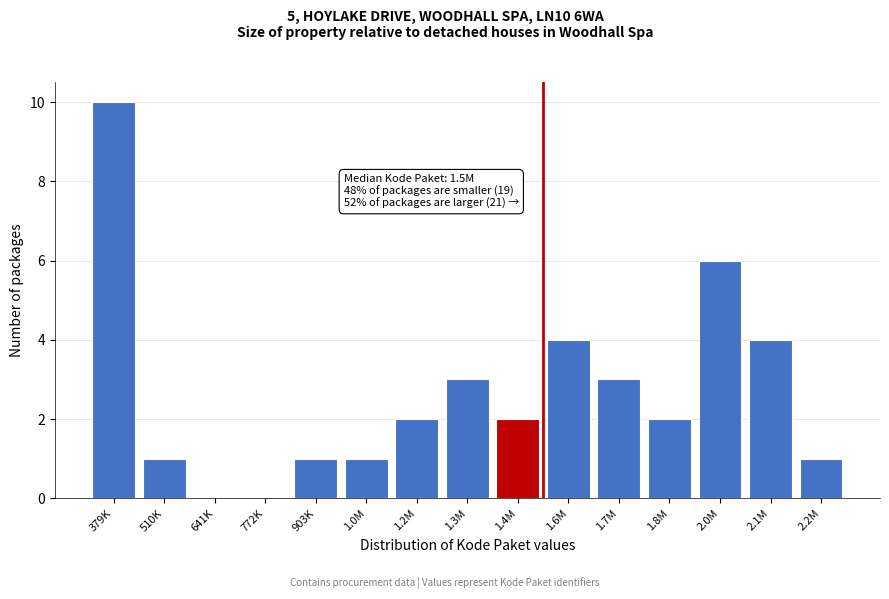

Reading left to right, transcribe all the data shown in this chart.

379K=10	510K=1	641K=0	772K=0	903K=1	1.0M=1	1.2M=2	1.3M=3	1.4M=2	1.6M=4	1.7M=3	1.8M=2	2.0M=6	2.1M=4	2.2M=1